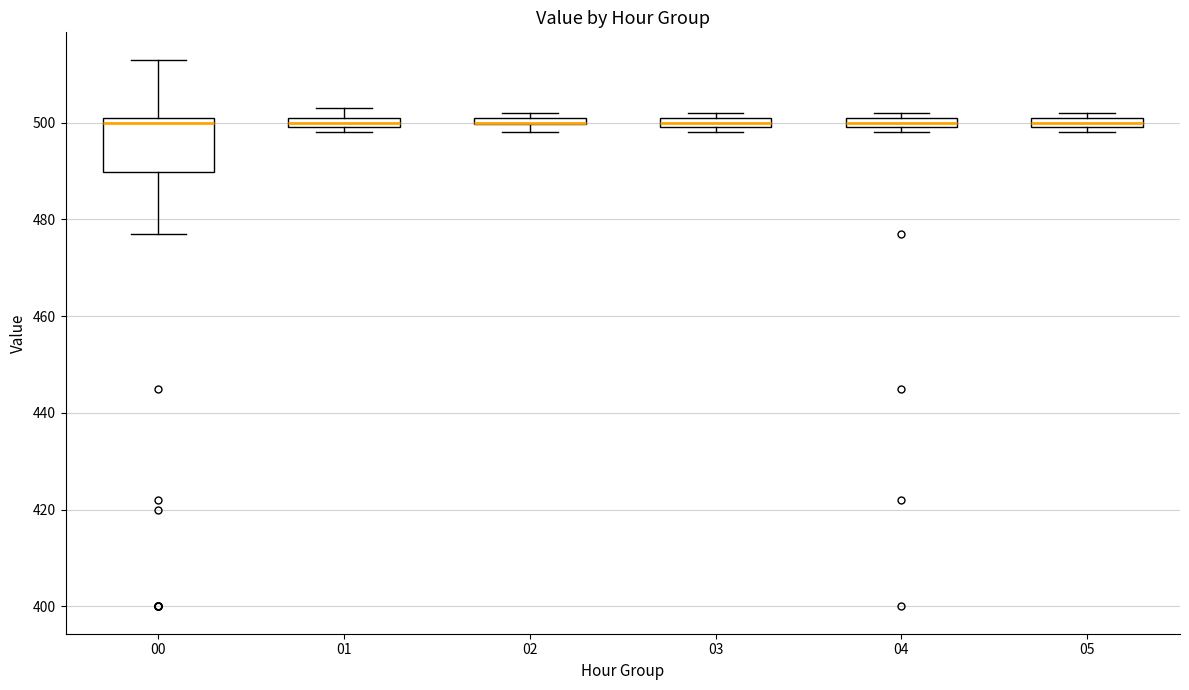

Comparing the boxes themselves (not the whiskers), which one is the tallest?

00